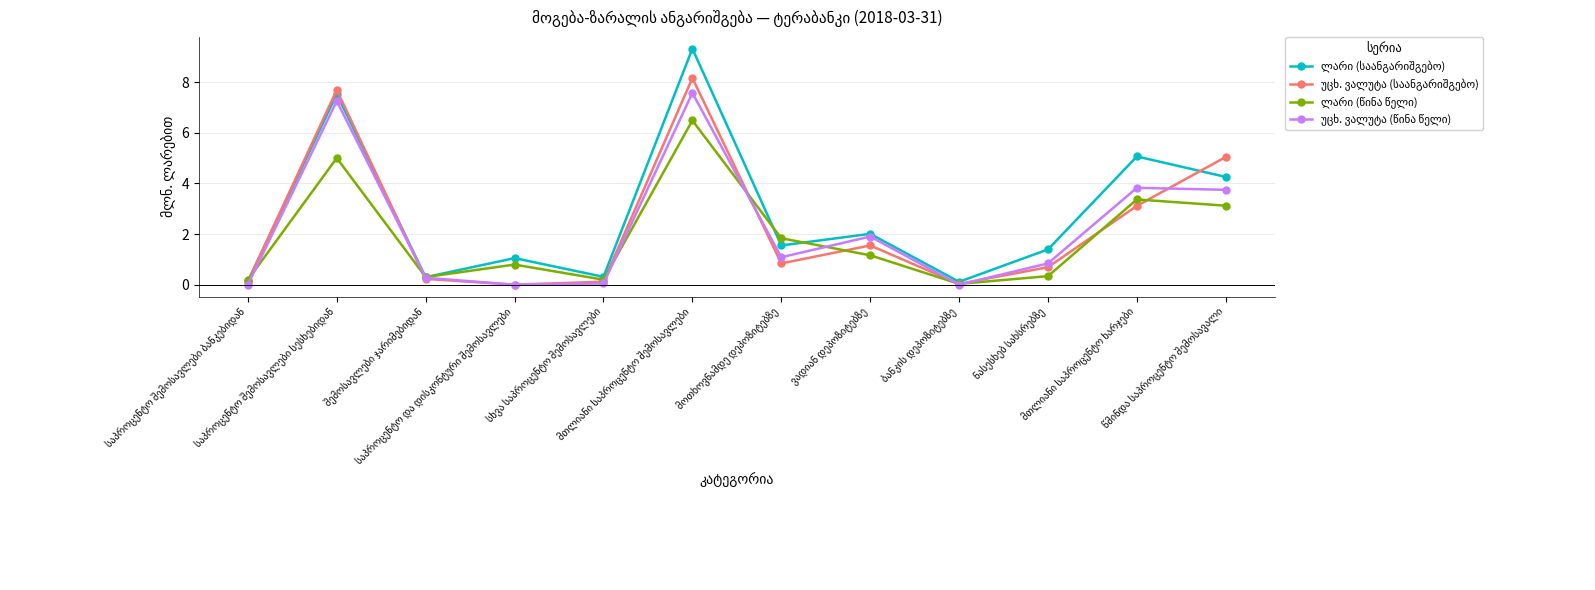

The value of უცხ. ვალუტა (საანგარიშგებო) at მთლიანი საპროცენტო ხარჯები is 3.1. True or false?

True